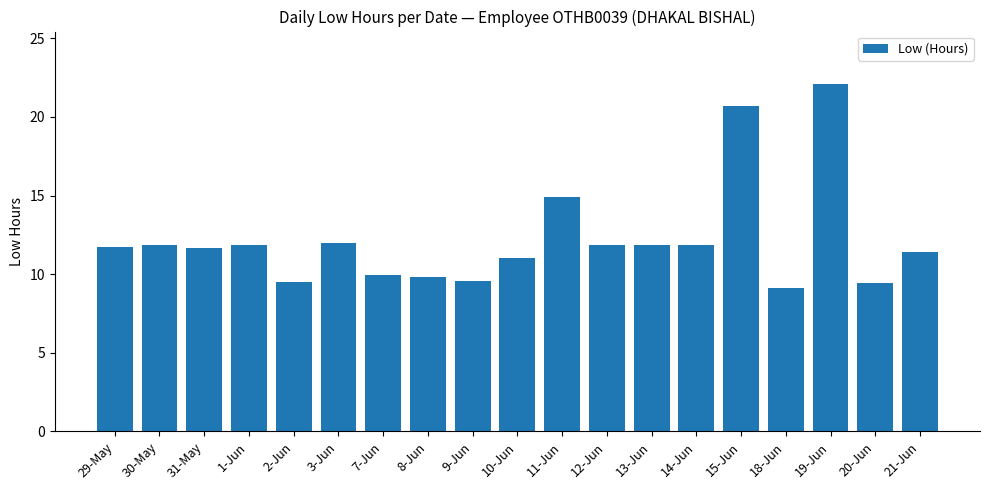

What position from the left is 19-Jun?

17